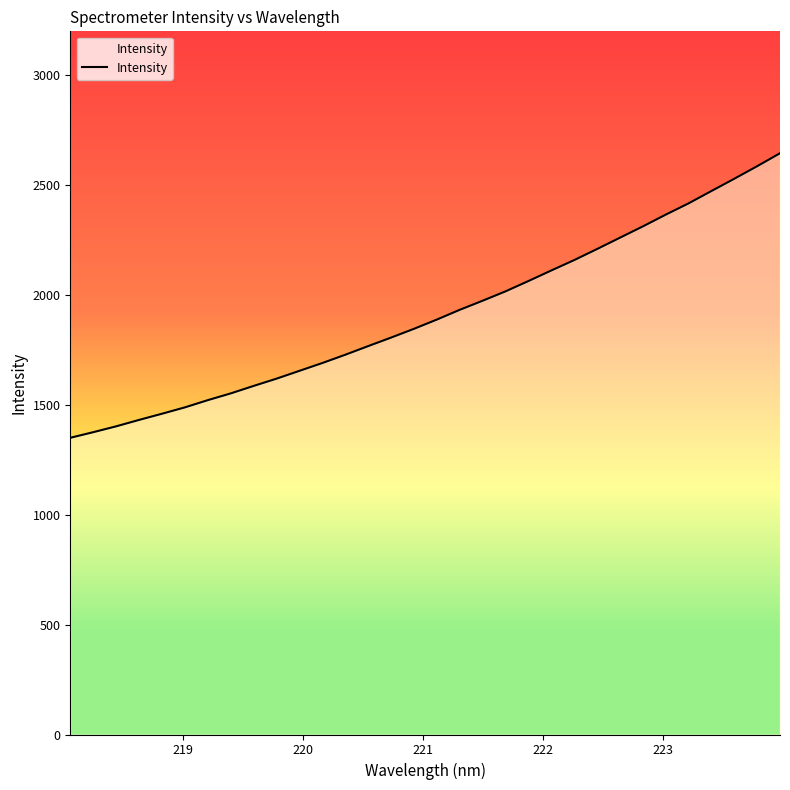

Does the chart display data point markers on the line(s)?

No